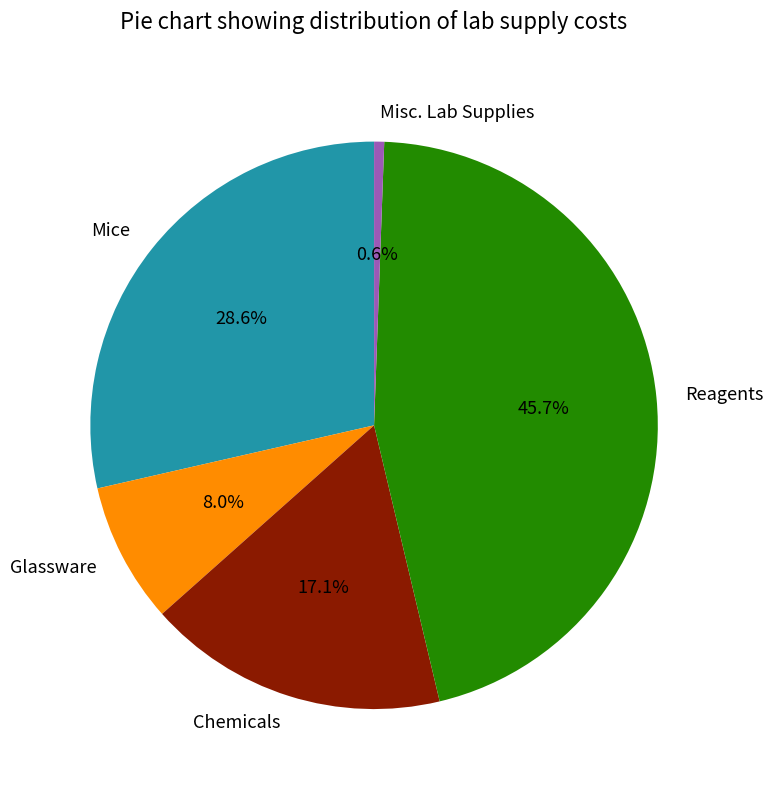

Count the number of slices in the pie.

5